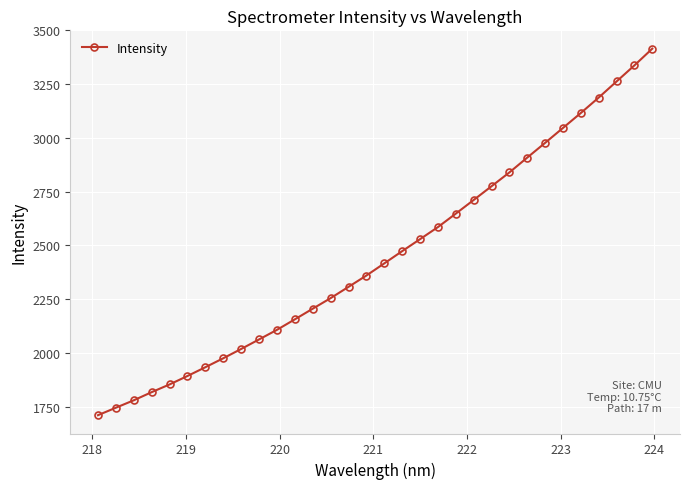

What is the value of the 16th point from the left?

2360.0